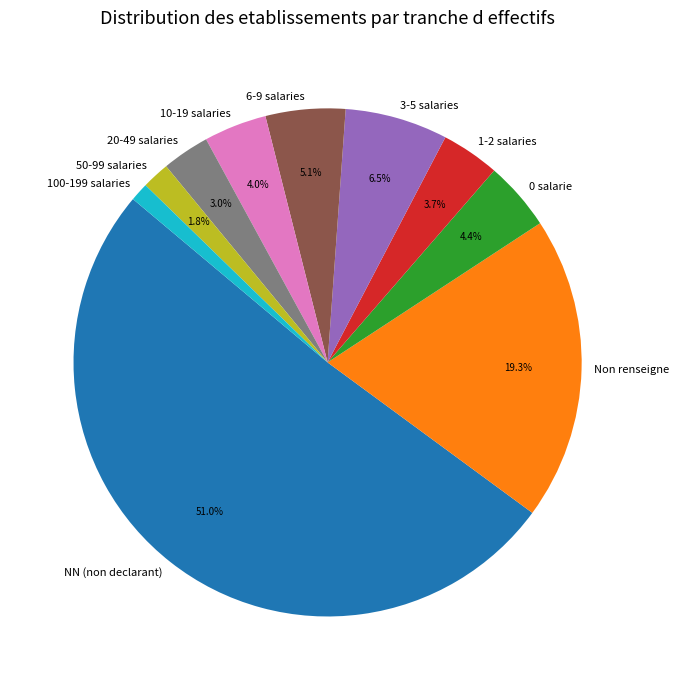

Does NN (non declarant) account for over 50% of the chart?

Yes